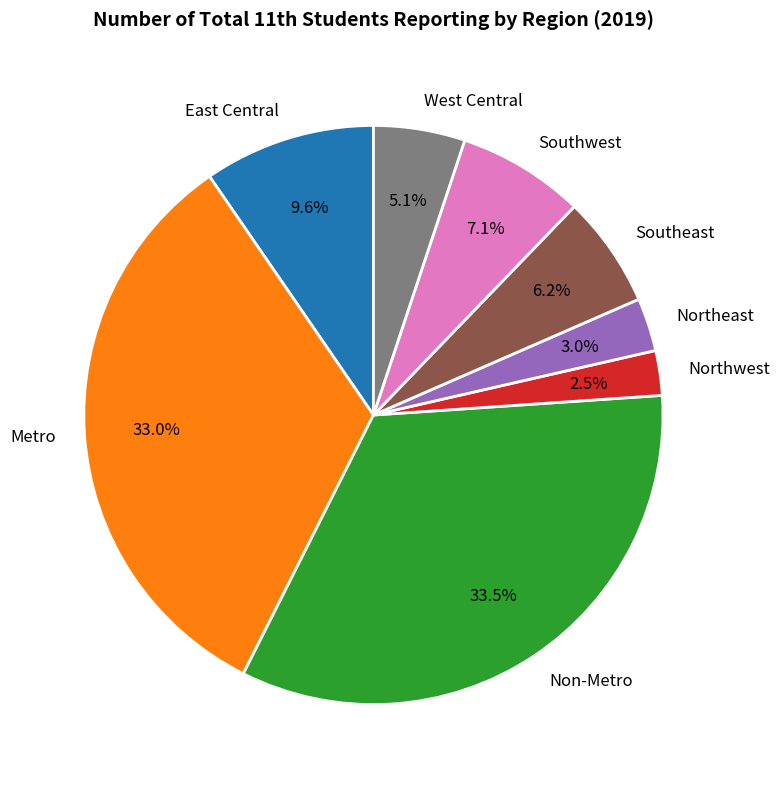

To the nearest percent, what is the difference between the East Central and Metro slice percentages?

23%